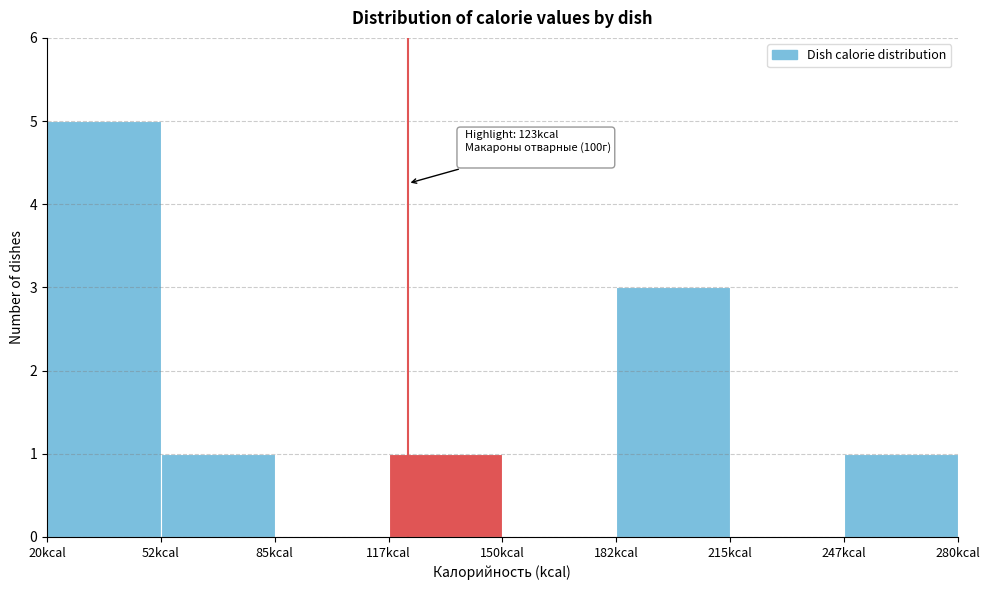

Over which range of the x-axis is the bar tallest?

20.0 to 52.5